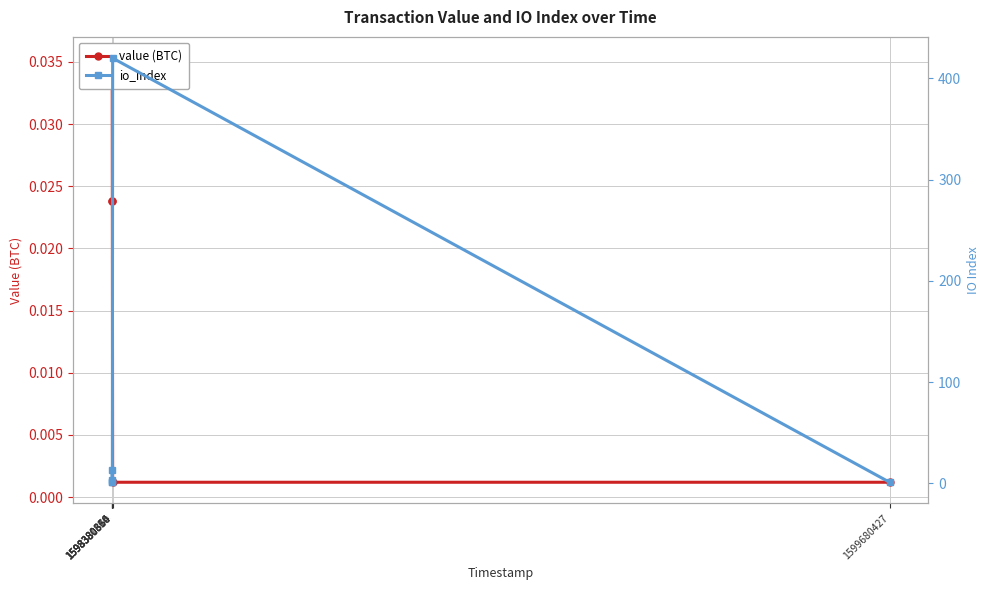

Which series has the largest total across all categories?

io_index